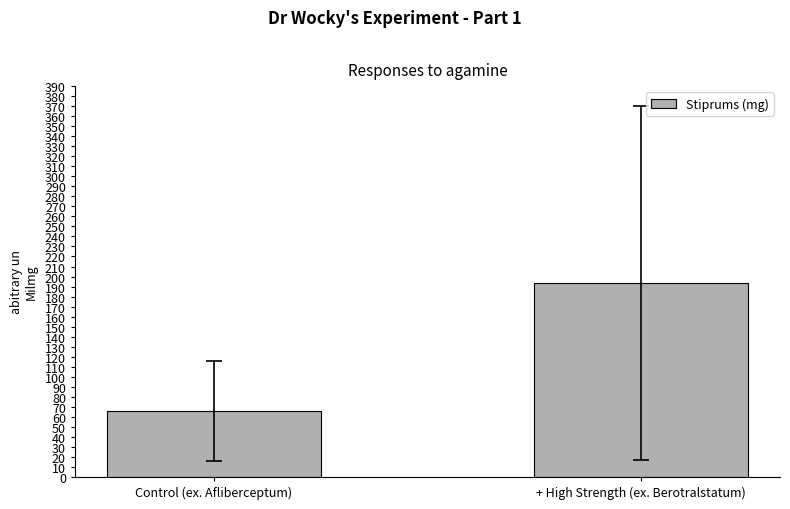

How many data points does each series have?

2